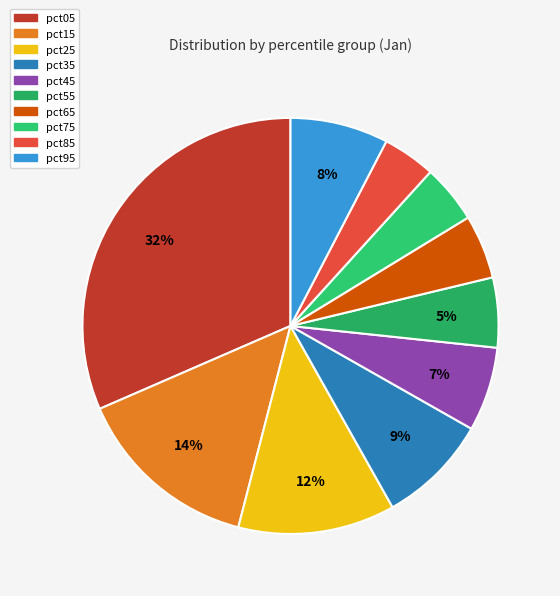

Does any single category account for the majority?

No